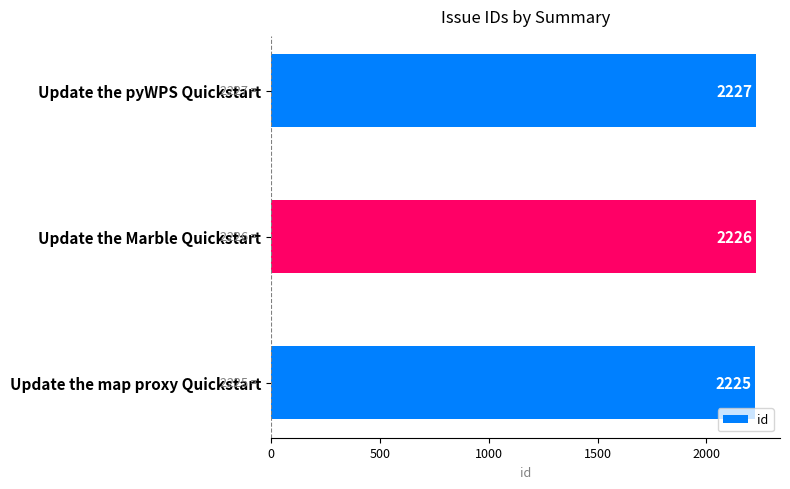

What is the sum of all values?

6678